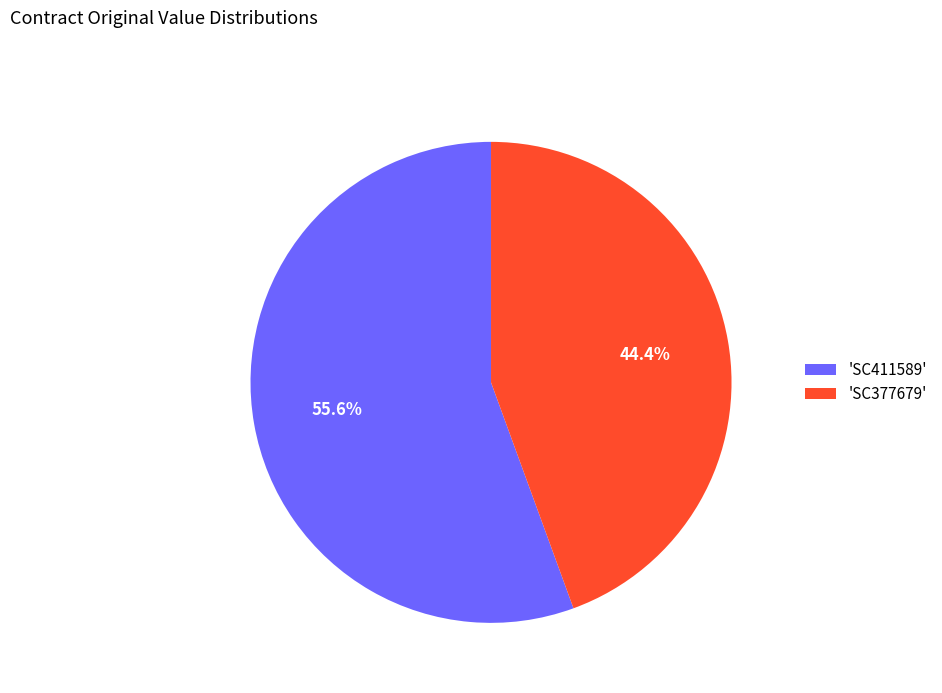

Is there any slice that represents more than half of the pie?

Yes